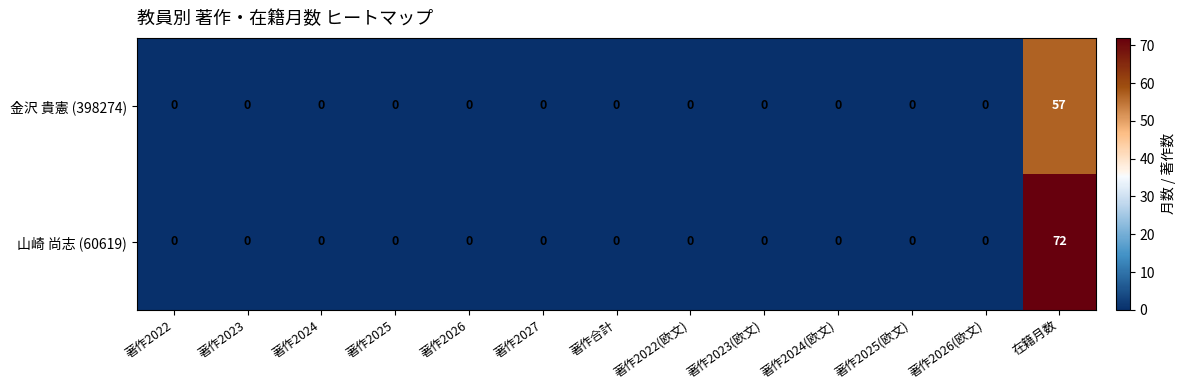

What is the sum of all 山崎 尚志 (60619) values?

72